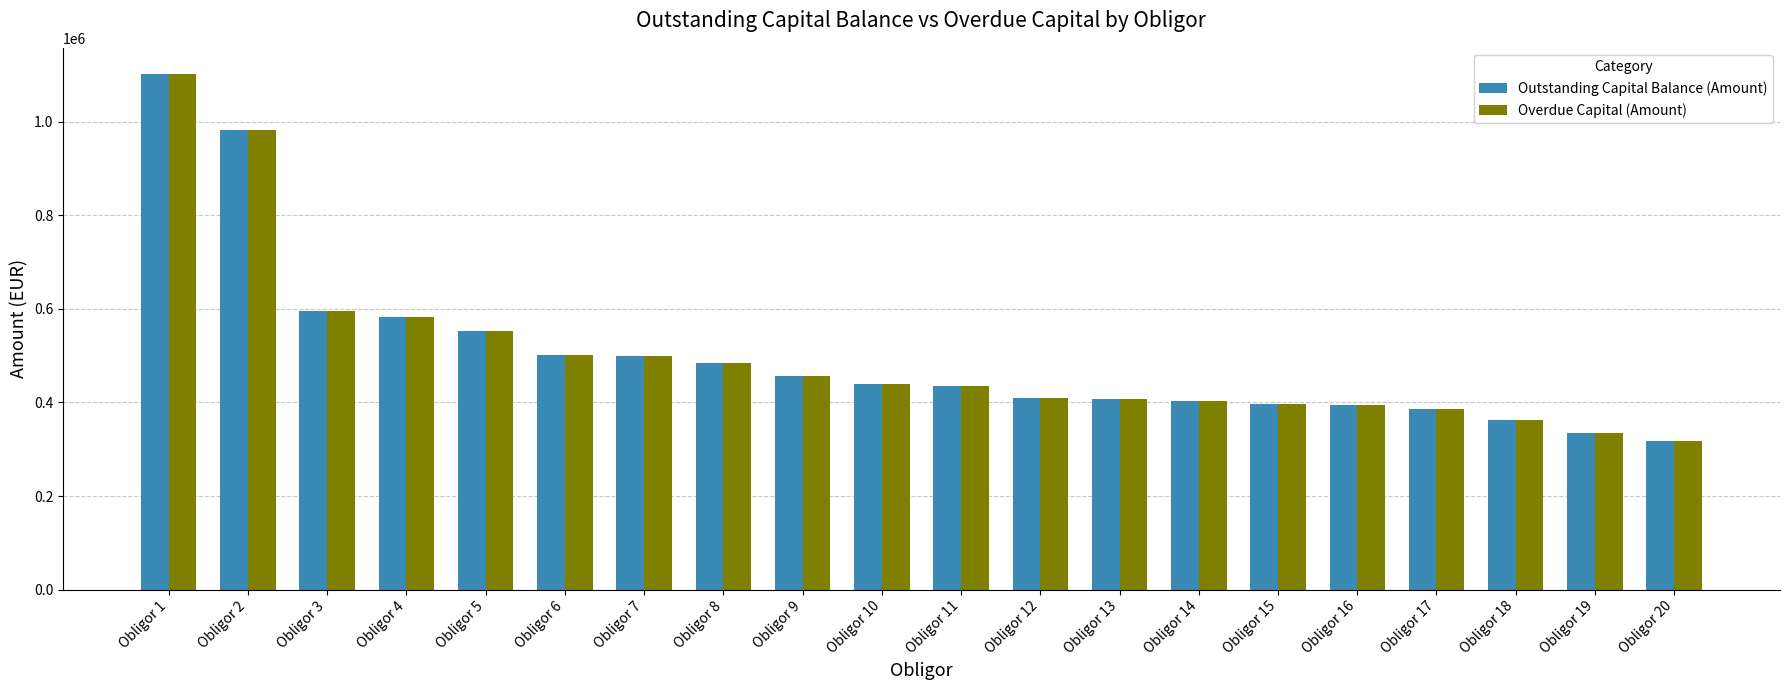

How many data points does each series have?

20